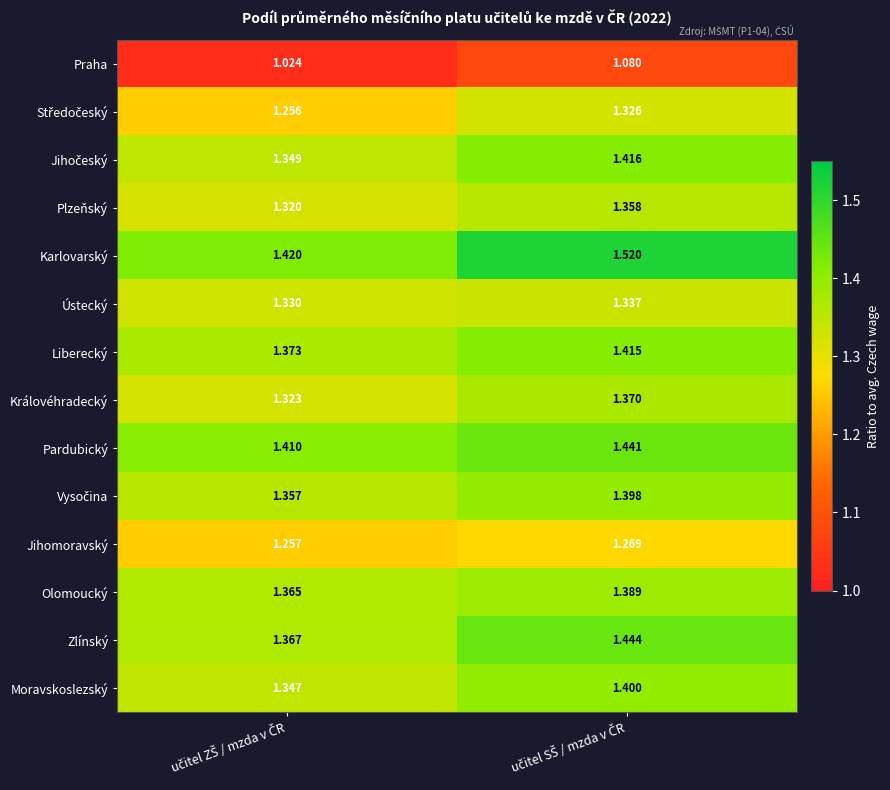

Which series has the widest spread of values?

Karlovarský